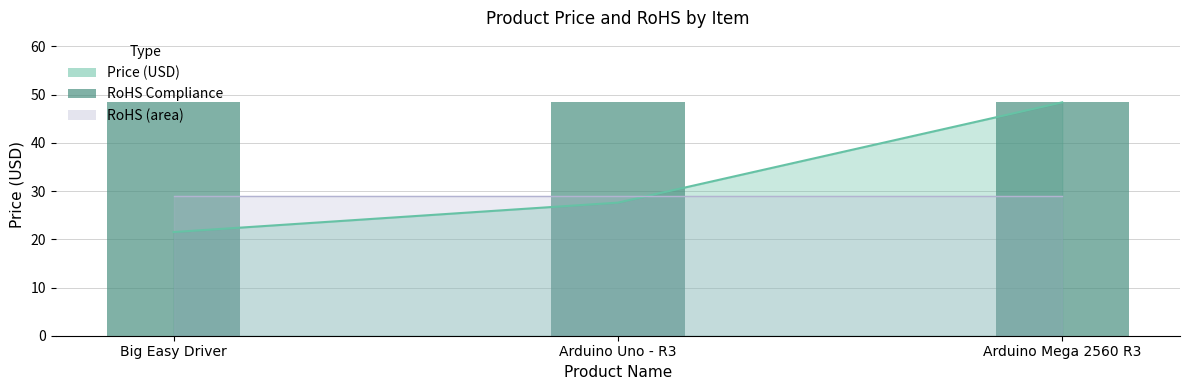

True or false: the data shows 48.4 at Arduino Mega 2560 R3.

True